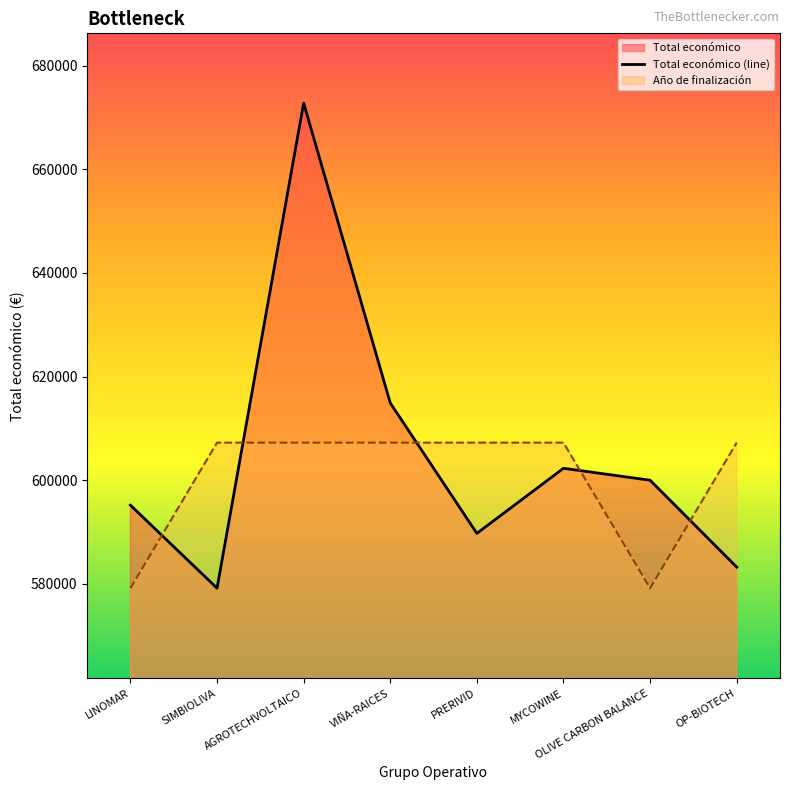

At which label does Total económico first exceed 599992?

AGROTECHVOLTAICO